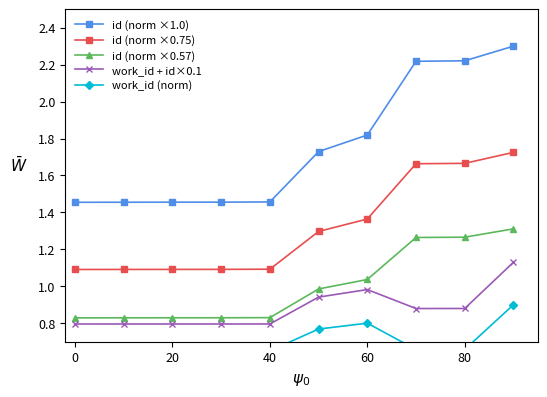

The value of id (norm ×0.75) at 60 is 0.7. True or false?

False